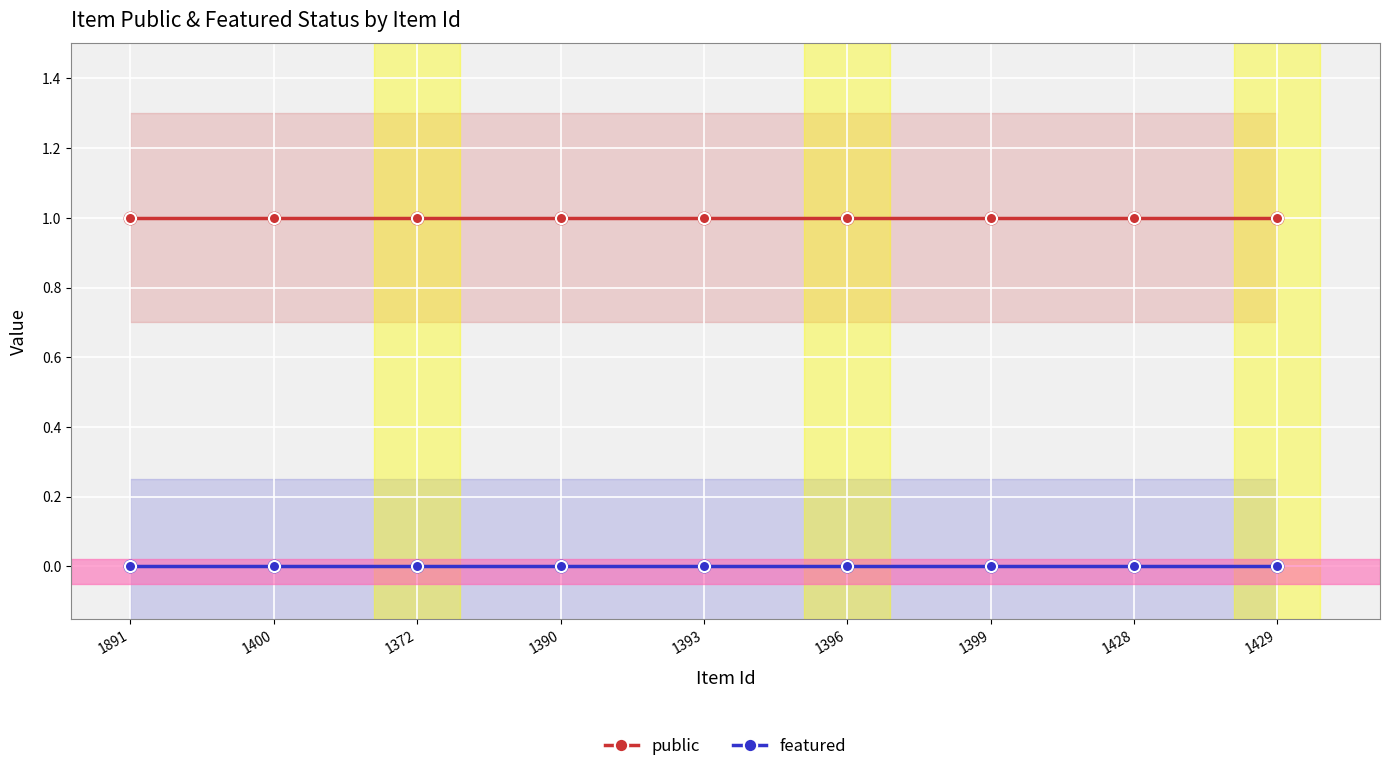

Which series reaches the maximum Y coordinate?

public